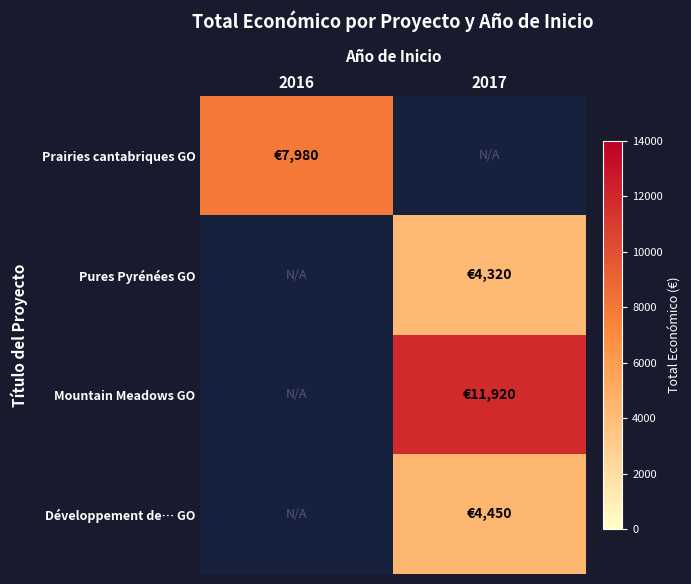

At which category does the chart reach its minimum across all series?

2017